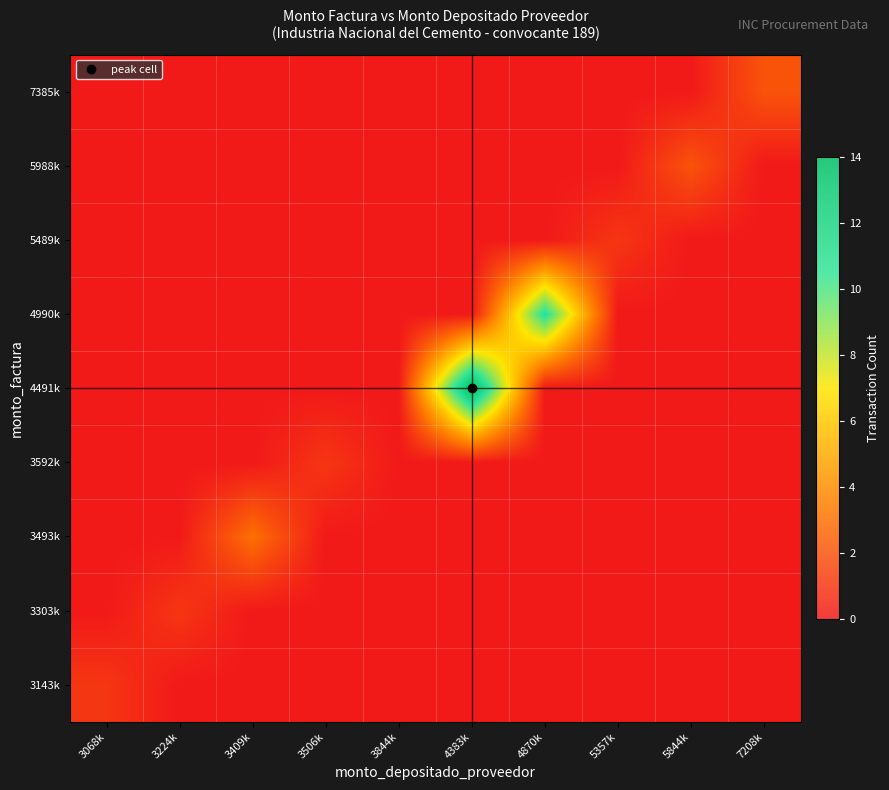

Is the value of 3493k at 3224k greater than the value of 3143k at 3224k?

No